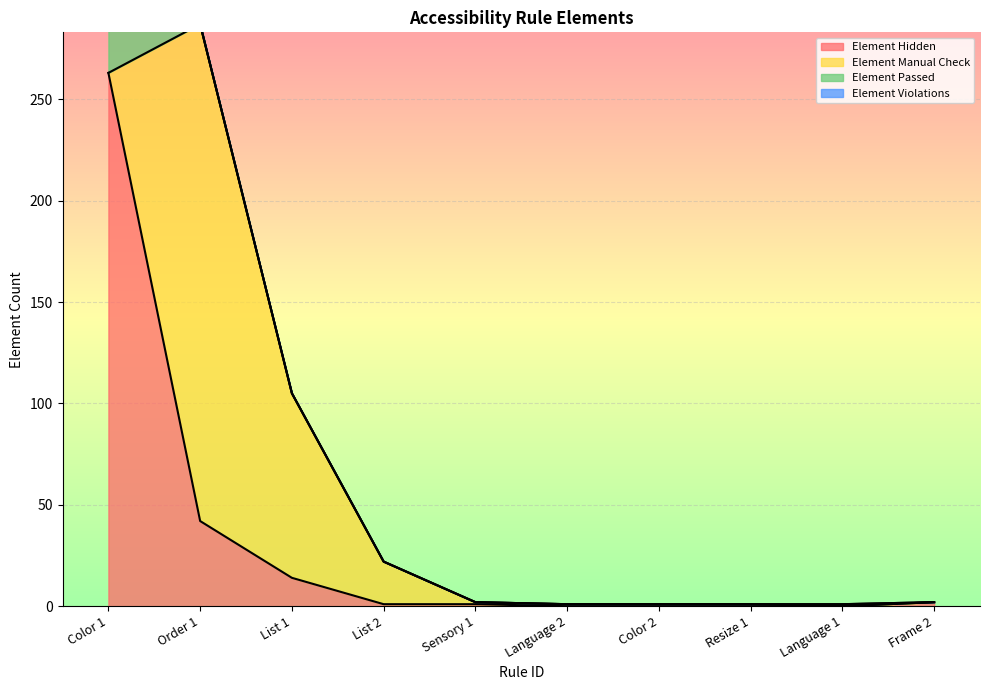

How many lines are shown in the chart?

4